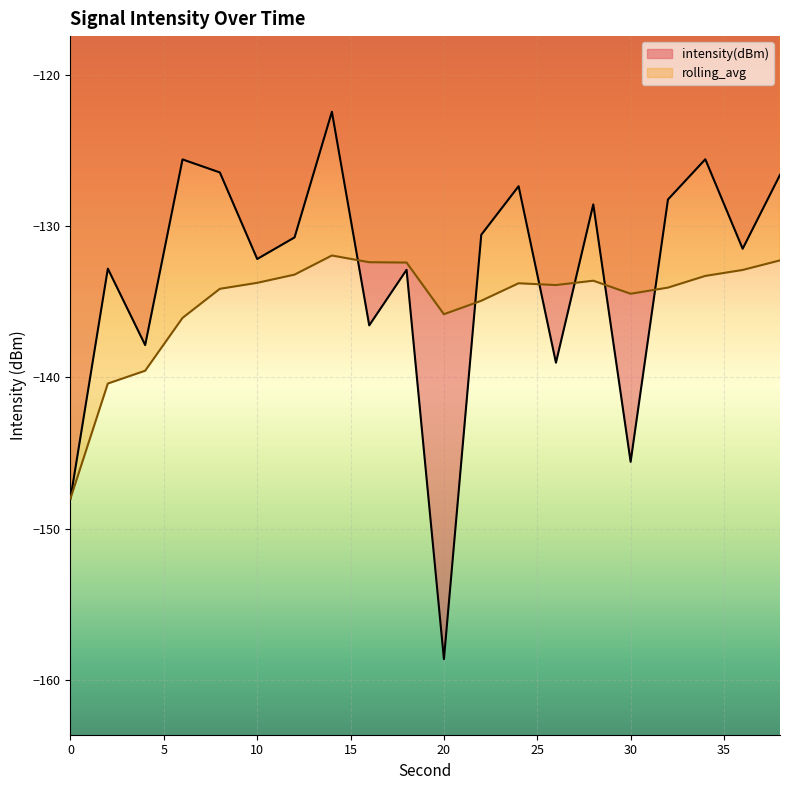

Count the number of categories in the chart.

20